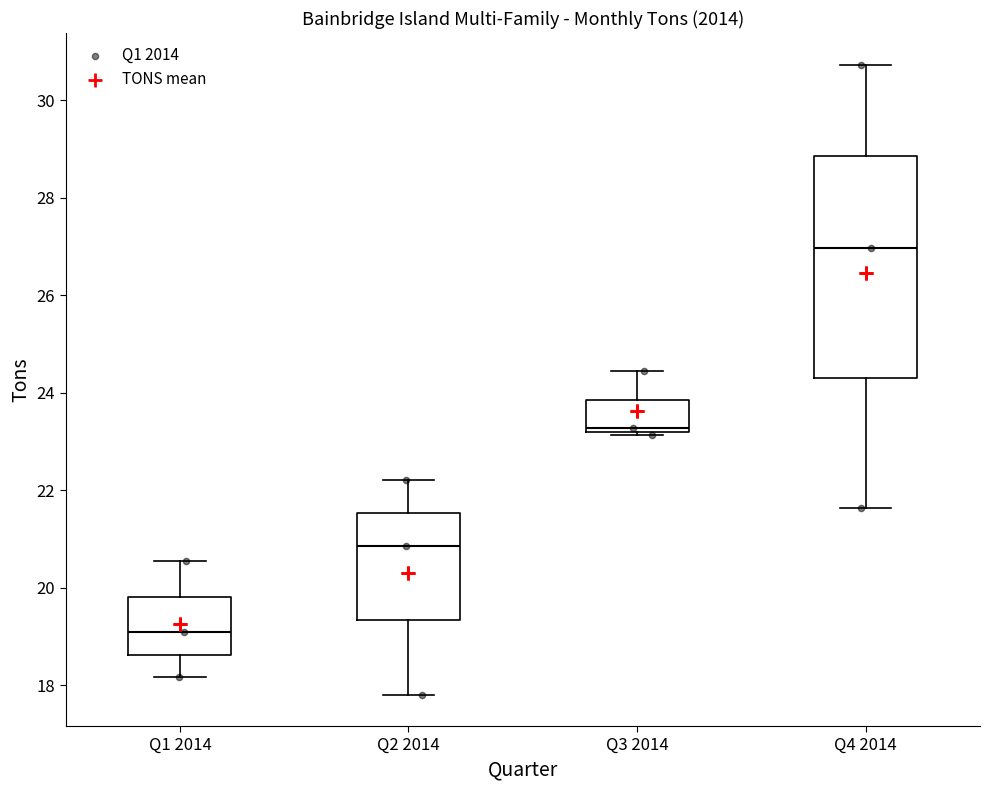

Reading left to right, read every box against the y-axis: the position of its median line, the range the box covers, and the ends of its whiskers. The values are not printed on the chart, so give them approximately, as read against the axis.

Q1 2014: median 19.0, box 18.6 to 19.8, whiskers 18.2 to 20.6
Q2 2014: median 20.8, box 19.4 to 21.6, whiskers 17.8 to 22.2
Q3 2014: median 23.2 (just above the box's lower edge), box 23.2 to 23.8, whiskers 23.2 (just below the box's lower edge) to 24.4
Q4 2014: median 27.0, box 24.4 to 28.8, whiskers 21.6 to 30.8